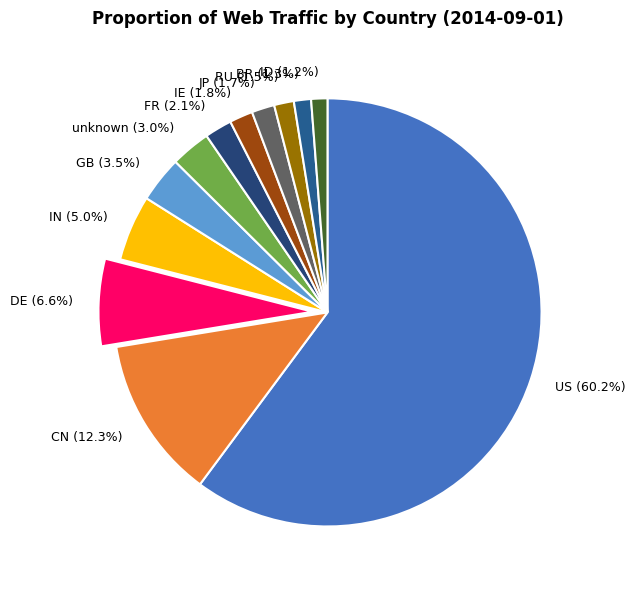

Between FR and RU, which is larger?

FR